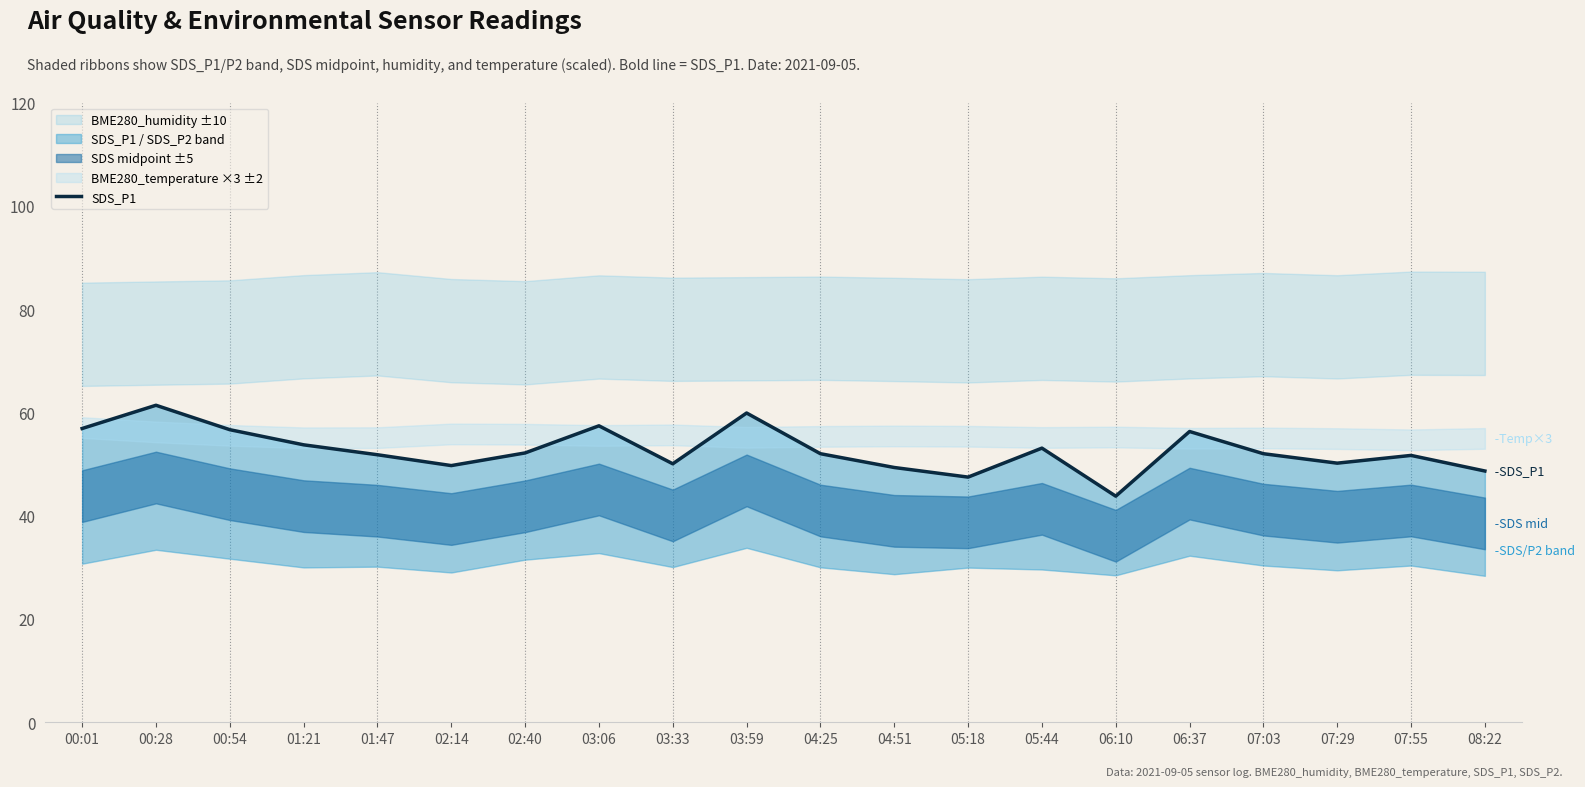

The value at 05:18 is 47.5. True or false?

True